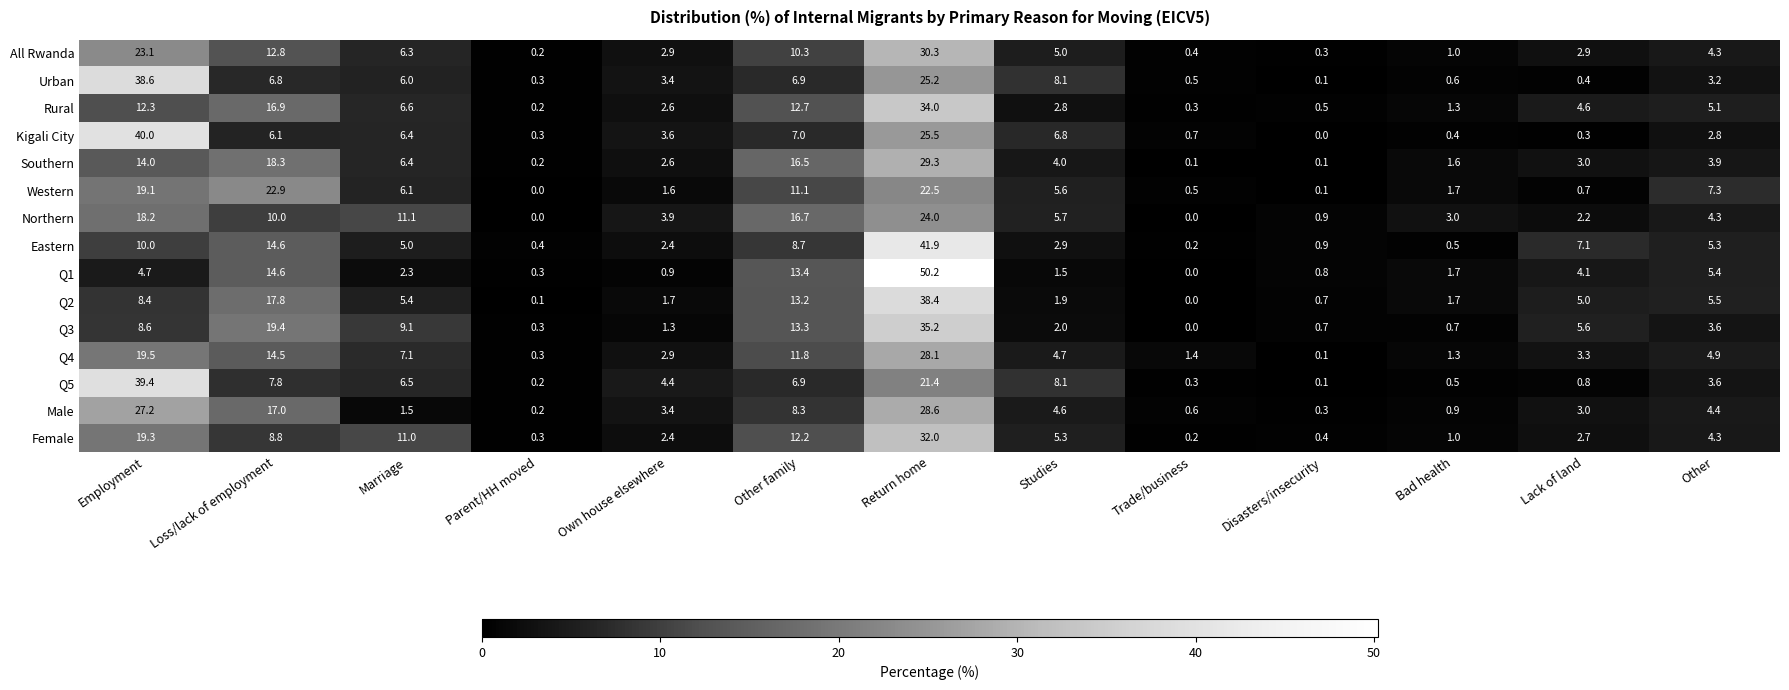

At which label does Kigali City first exceed 3?

Employment